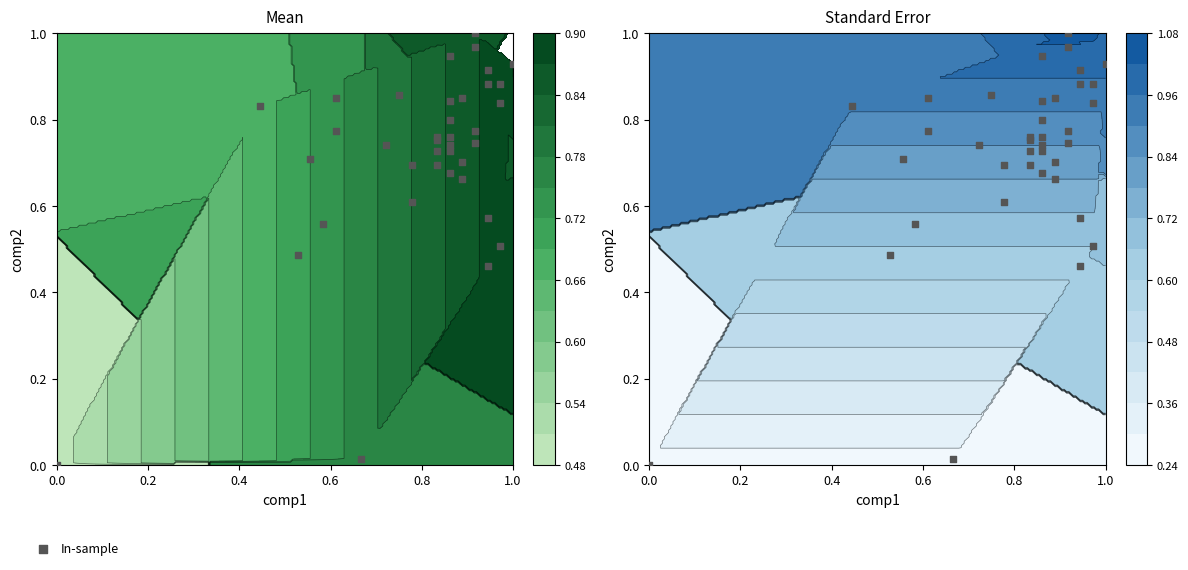

The value at 27 is 1.2. True or false?

False